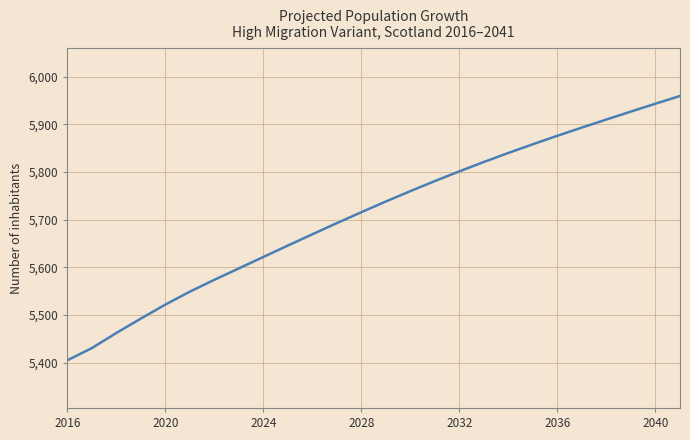

What is the smallest value displayed?

5404.7